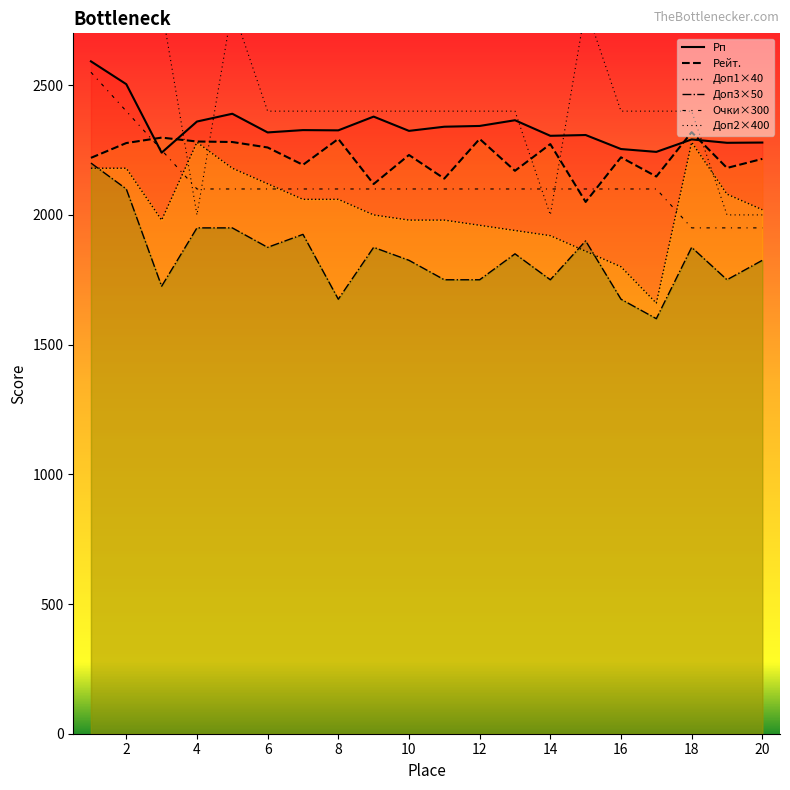

How many categories are shown in the chart?

20